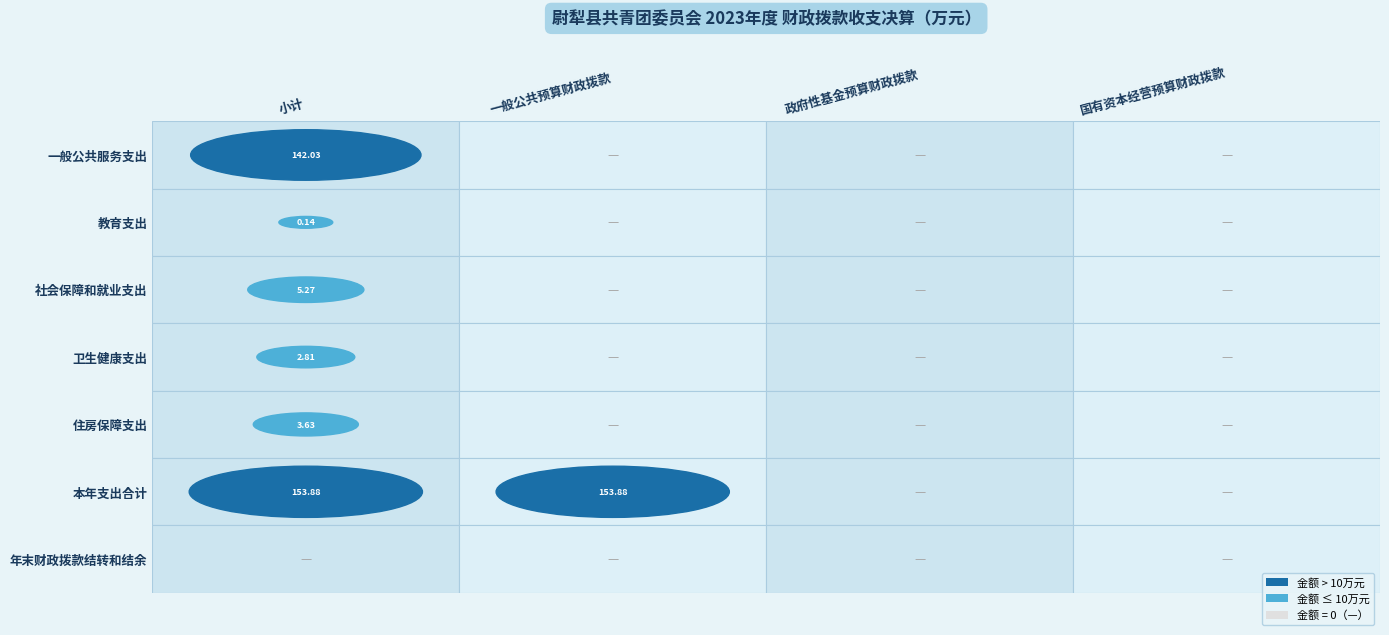

Which label corresponds to the smallest value in the chart?

一般公共预算财政拨款